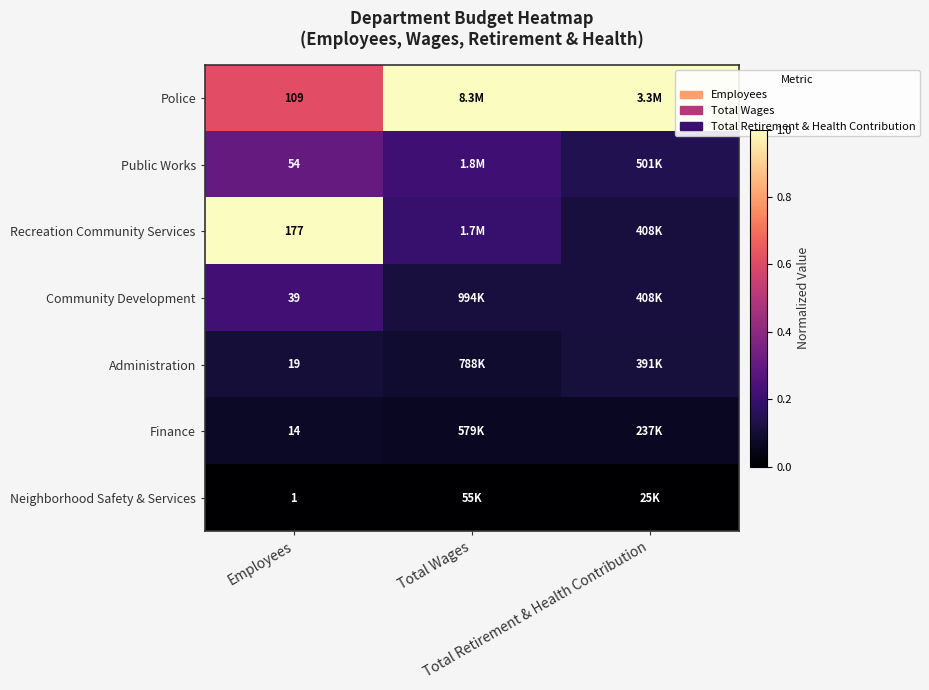

What is the difference between the highest and lowest values at Total Wages?

1.0